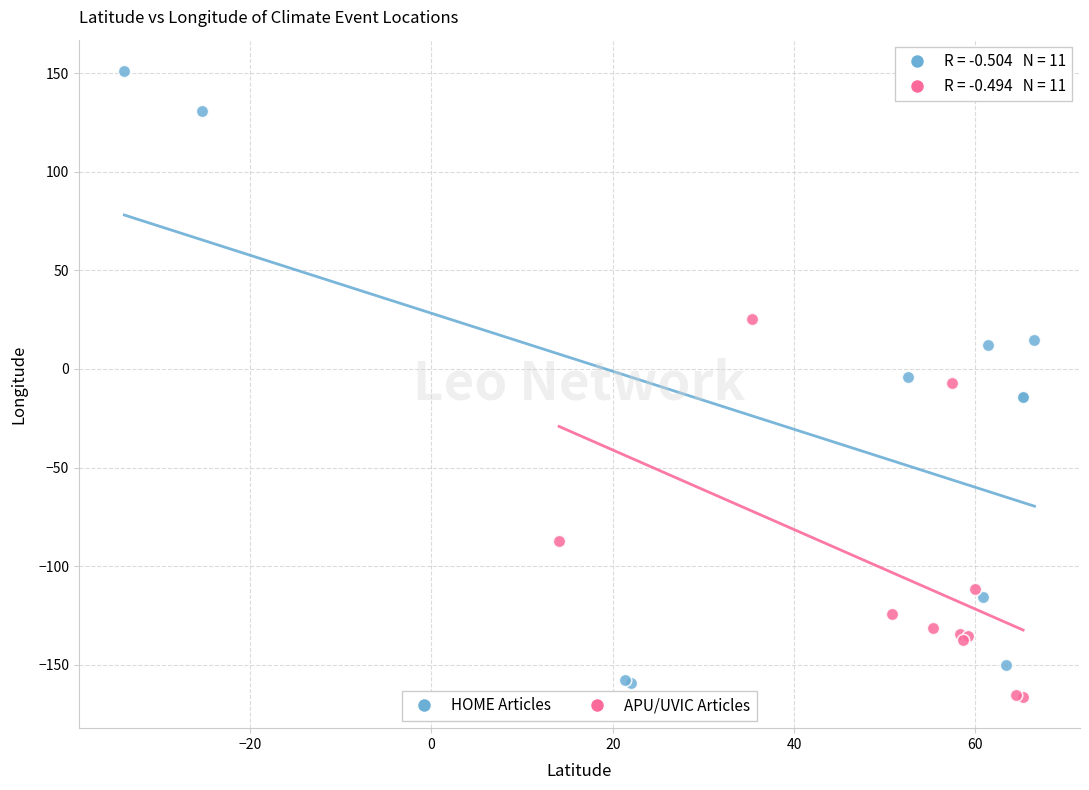

Which series contains the lowest Y value?

APU/UVIC Articles